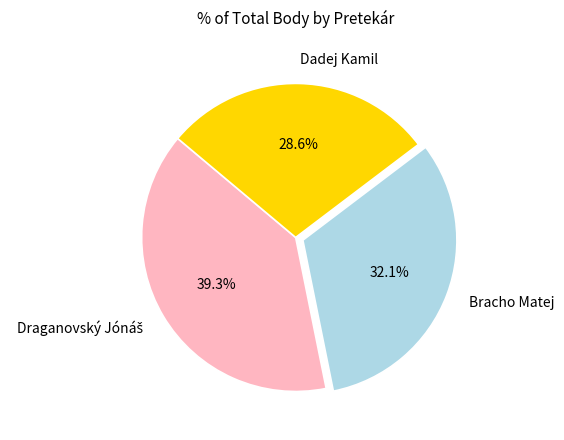

Which slice is the smallest?

Dadej Kamil